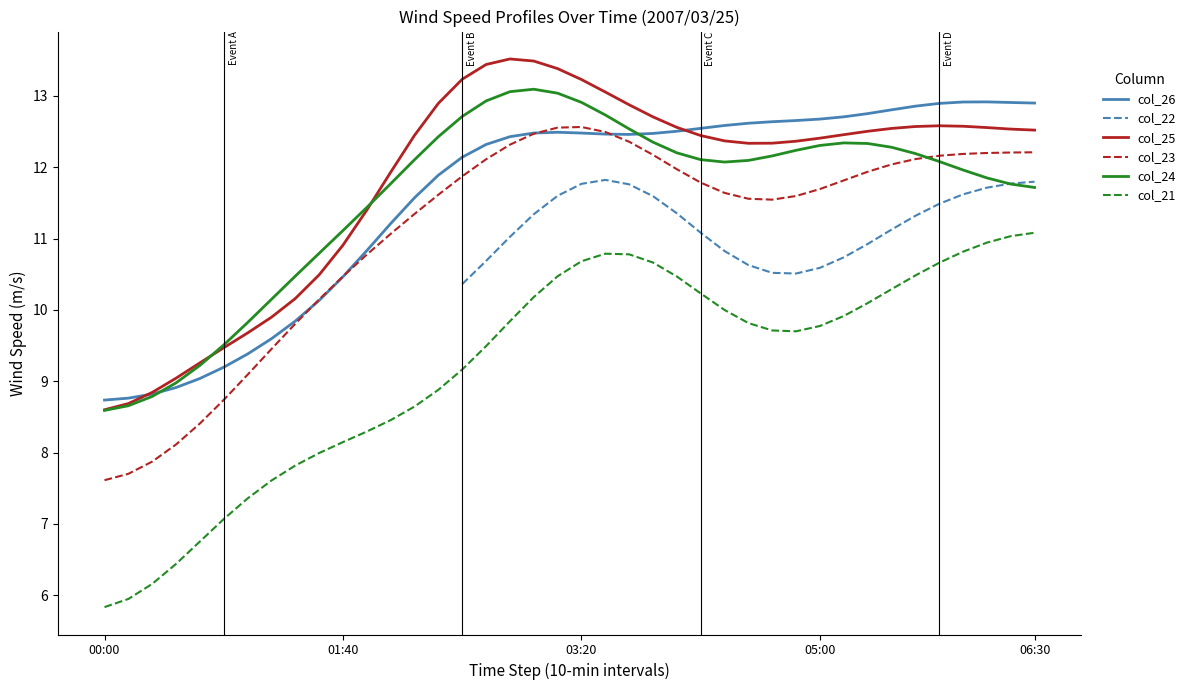

The col_21 series shows 10.8 at 22. True or false?

True